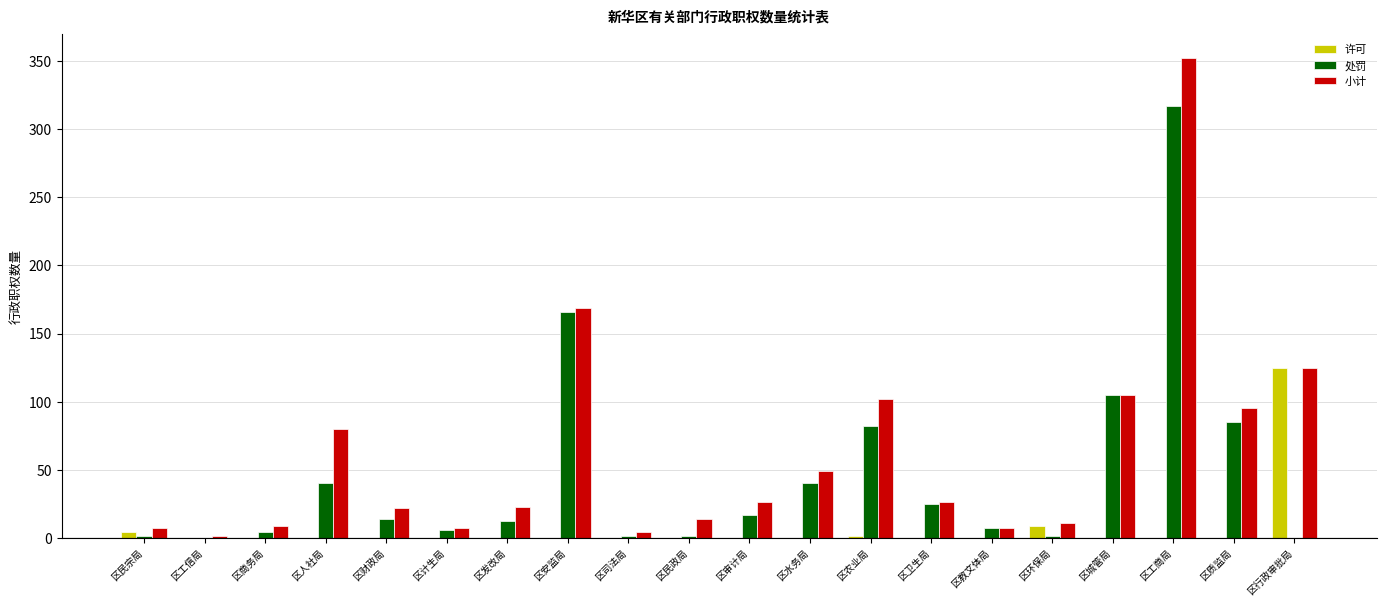

Where does the 小计 series first go above 26?

区人社局